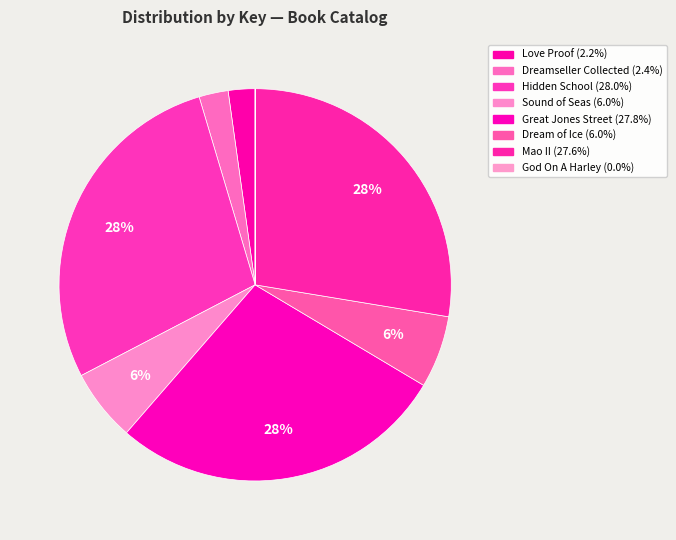

To the nearest percent, what is the difference between the largest and smallest slice percentages?

28%